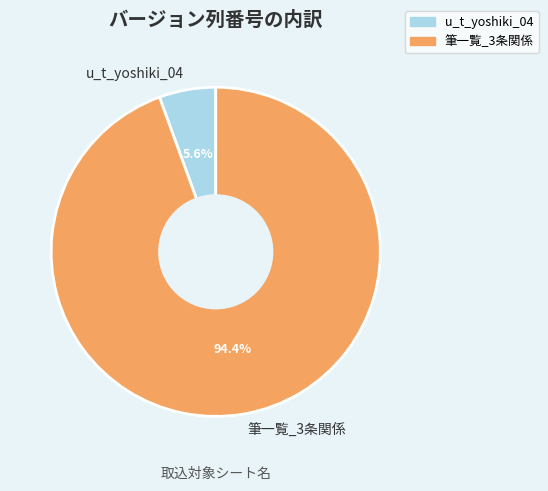

How many slices are in this pie chart?

2